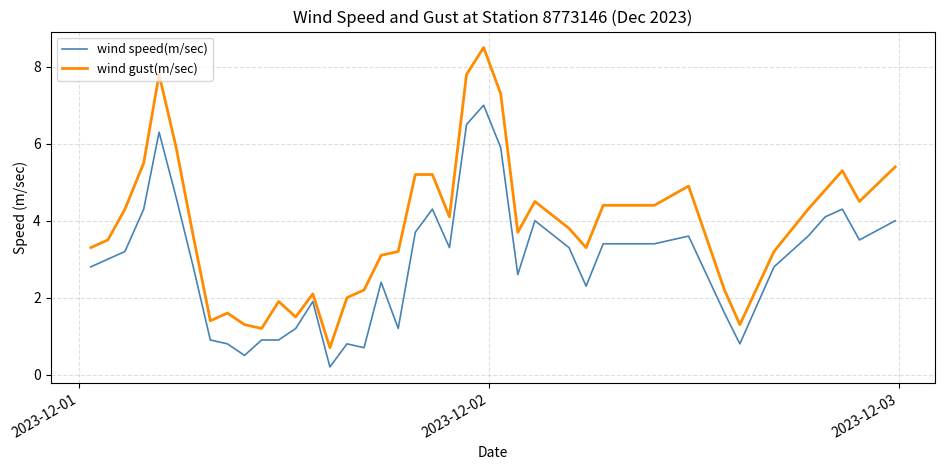

Rank the series by their average value, from lowest to highest.

wind speed(m/sec), wind gust(m/sec)